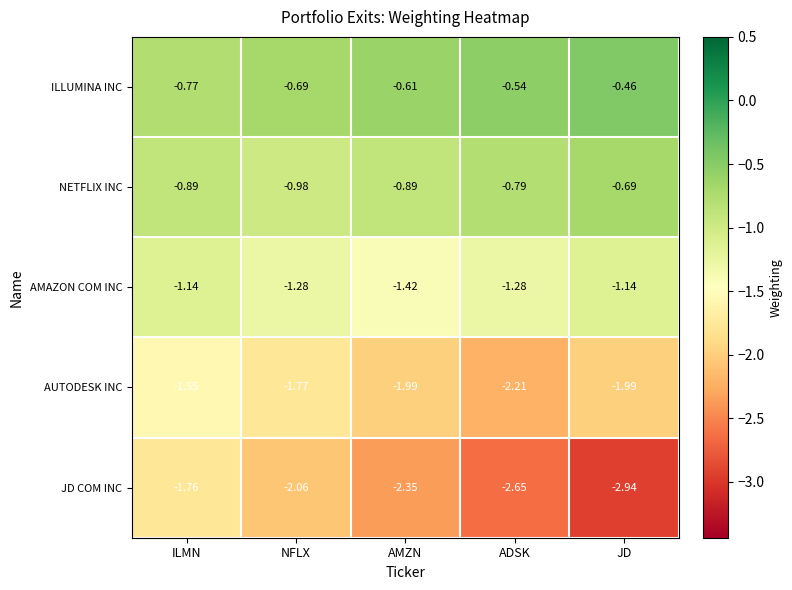

At which category is the sum across all series the highest?

ILMN